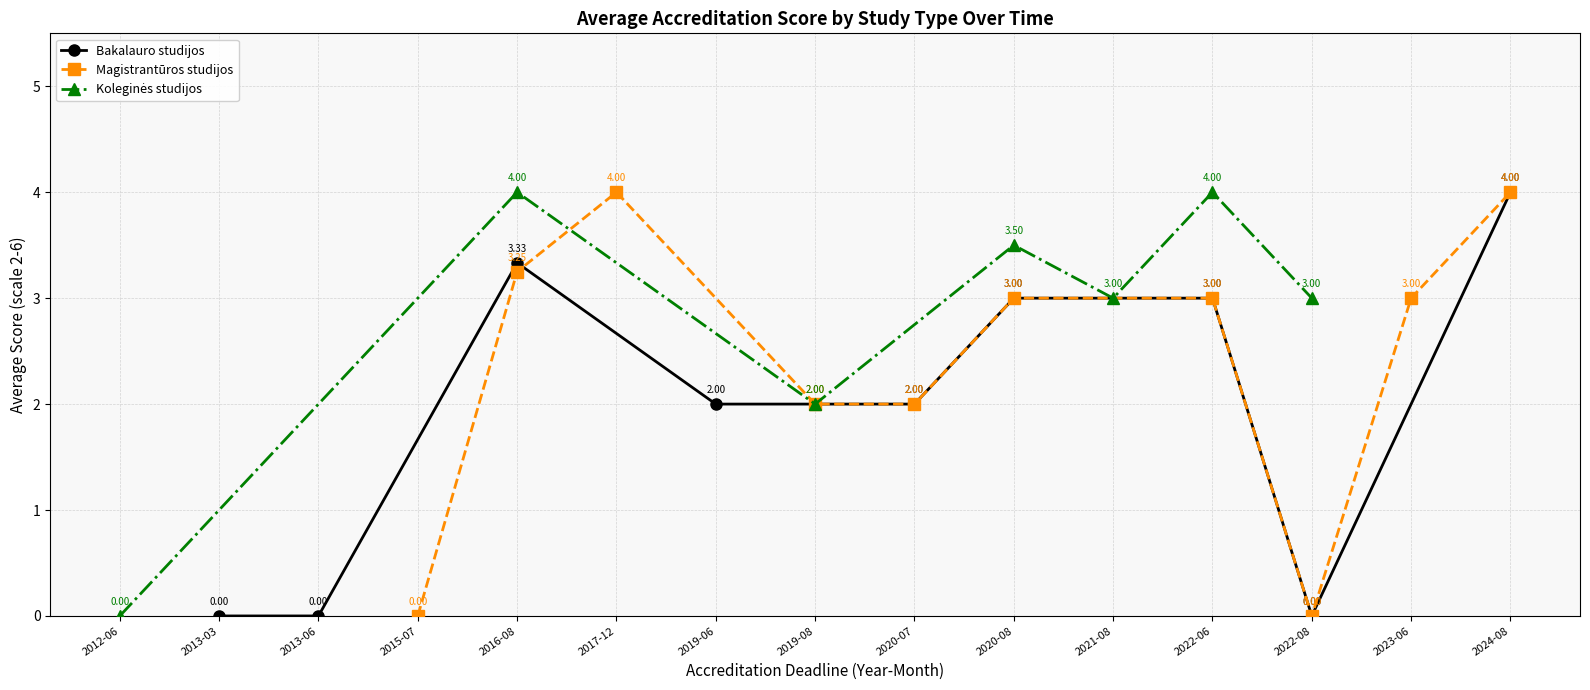

Does the chart display data point markers on the line(s)?

Yes